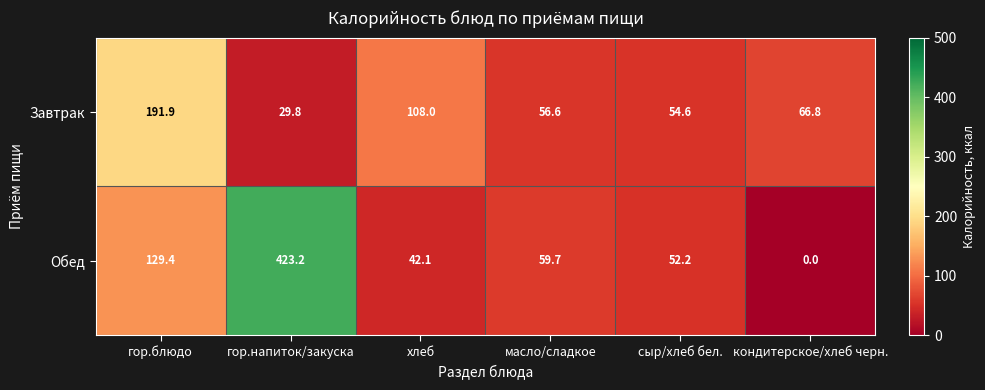

True or false: Завтрак has a value of 56.6 at масло/сладкое.

True